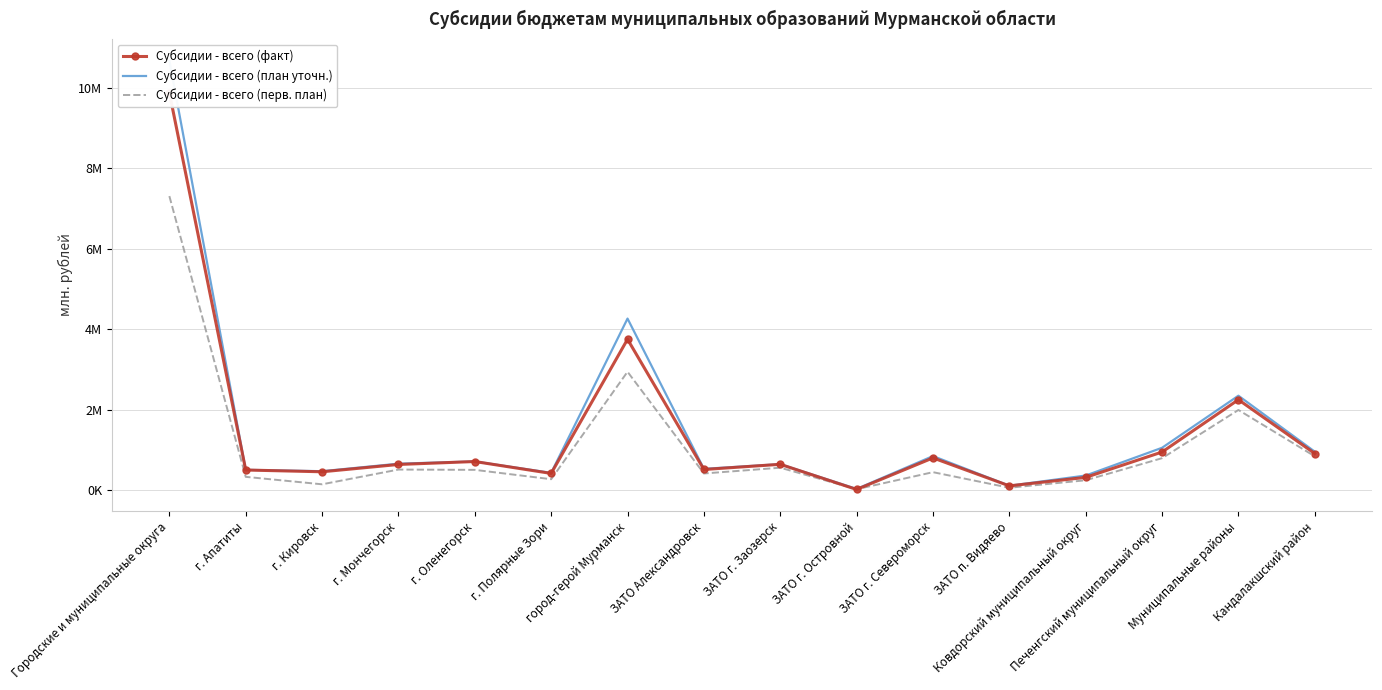

At which category does Субсидии - всего (план уточн.) reach its first local peak?

г. Оленегорск